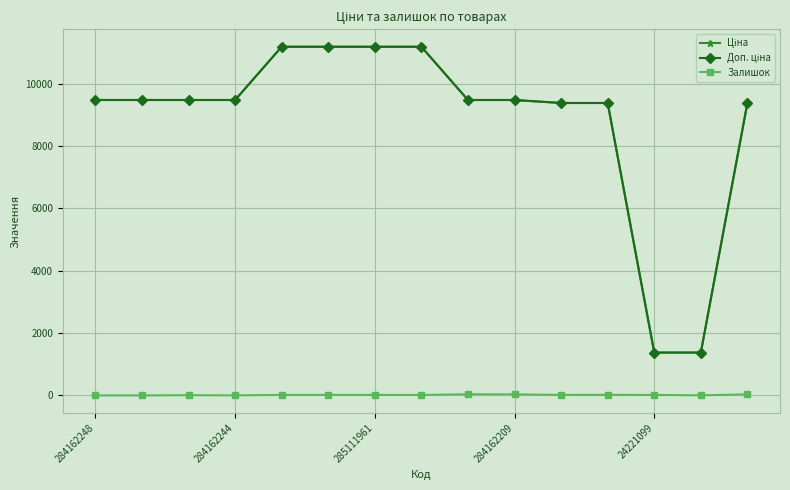

At how many categories does at least one series exceed 6098?

13